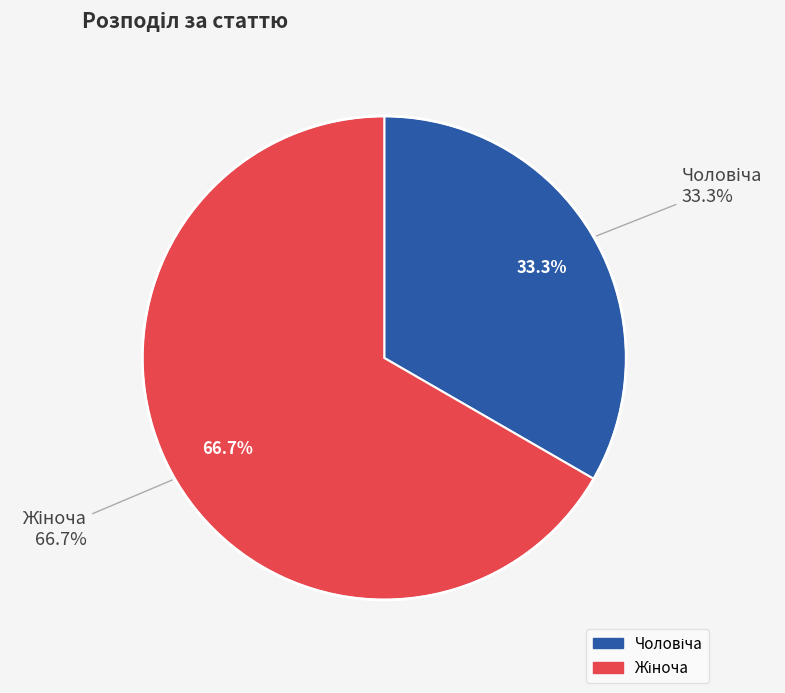

Which has a higher value, Жіноча or Чоловіча?

Жіноча